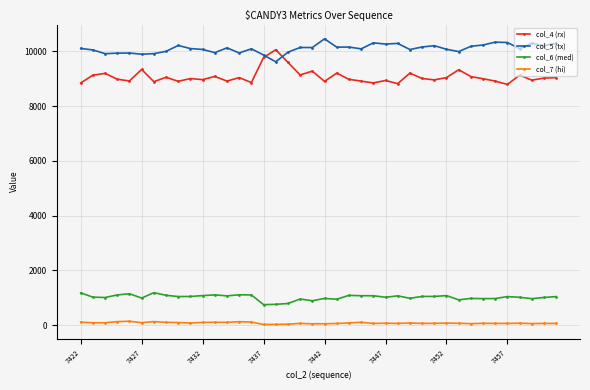

True or false: col_4 (rx) and col_7 (hi) intersect in this chart.

False